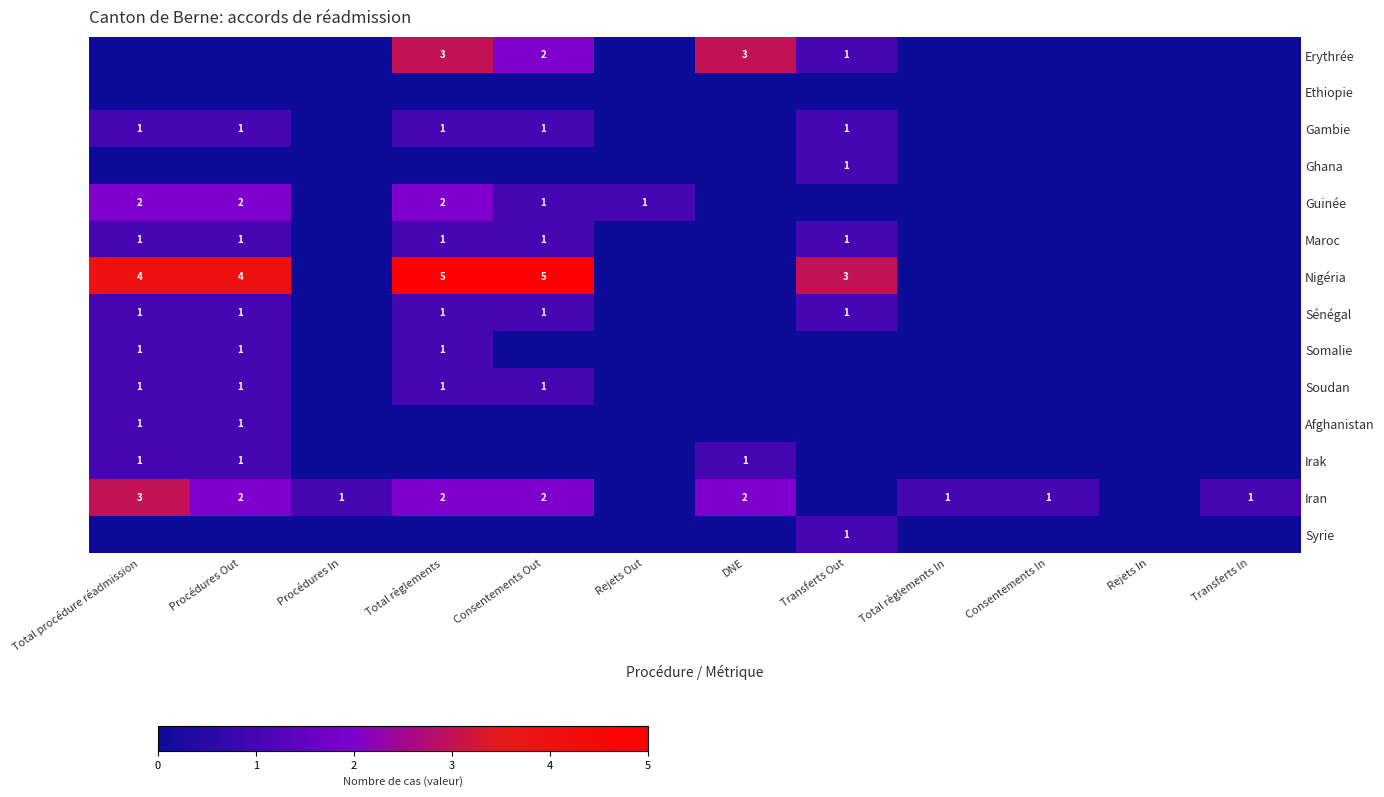

The value of Nigéria at Total règlements is 8. True or false?

False